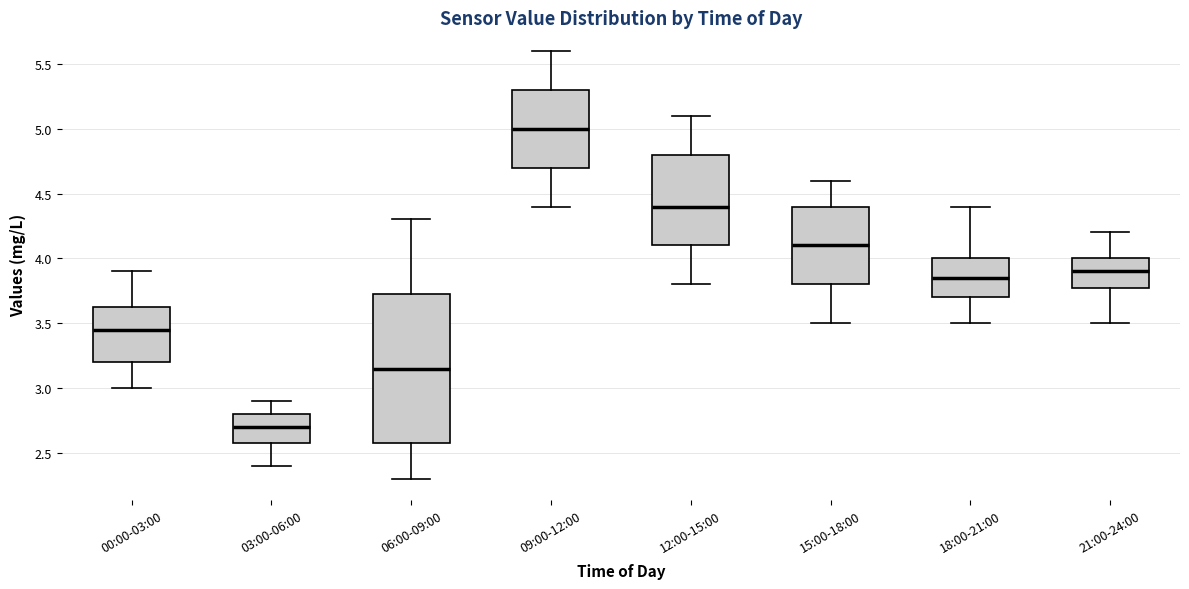

Which box is the tallest, from its lower edge to its upper edge?

06:00-09:00